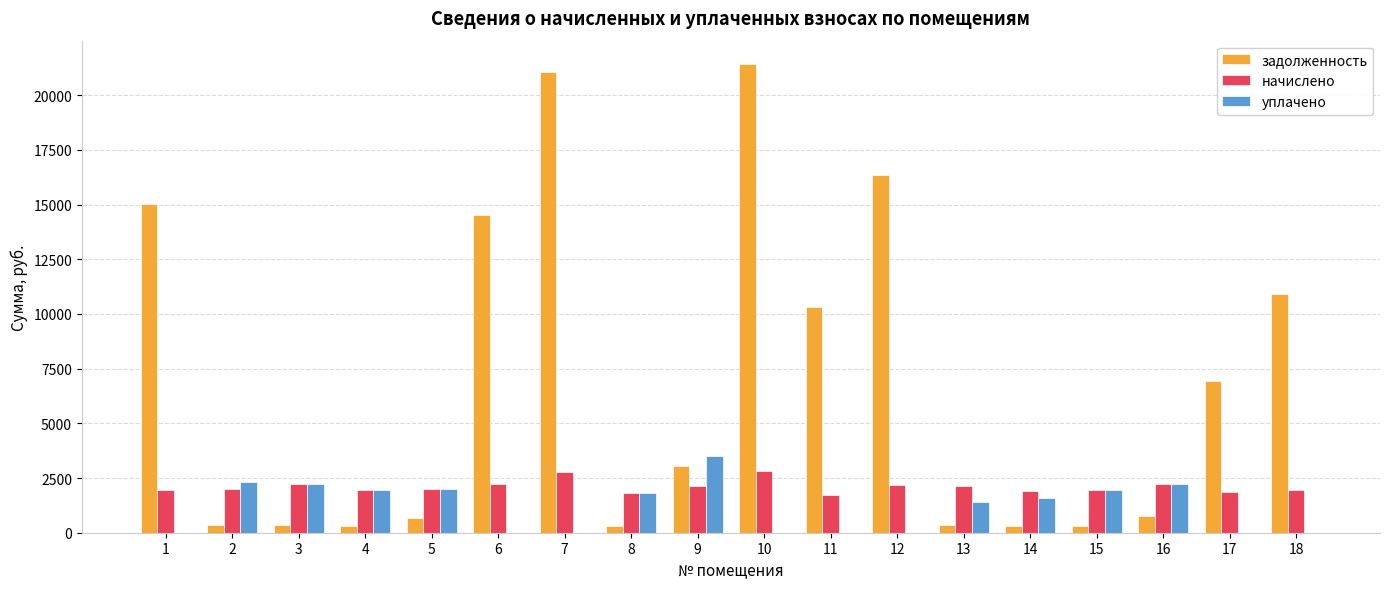

True or false: уплачено has a value of 0.0 at 1.

True